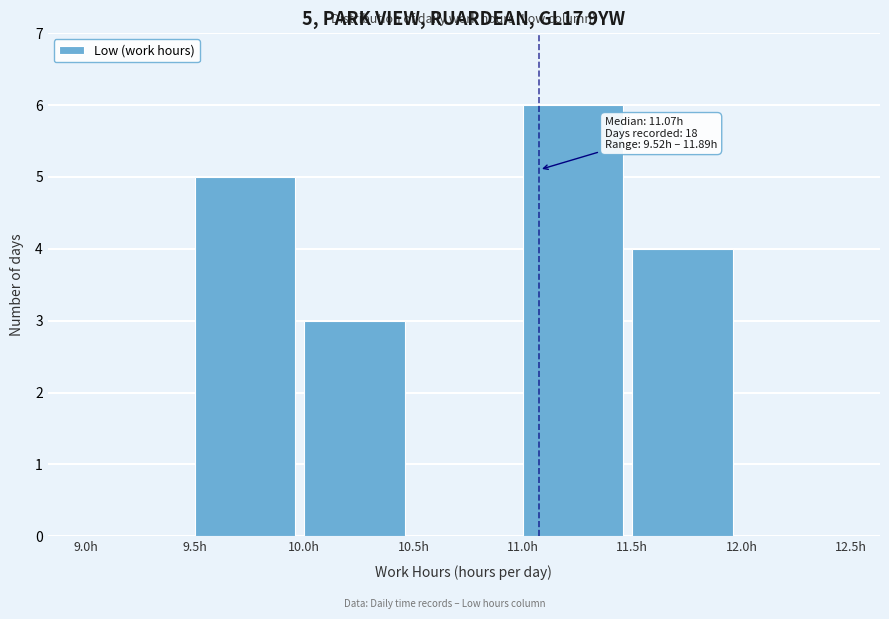

Which range on the x-axis has the tallest bar?

11.0 to 11.5